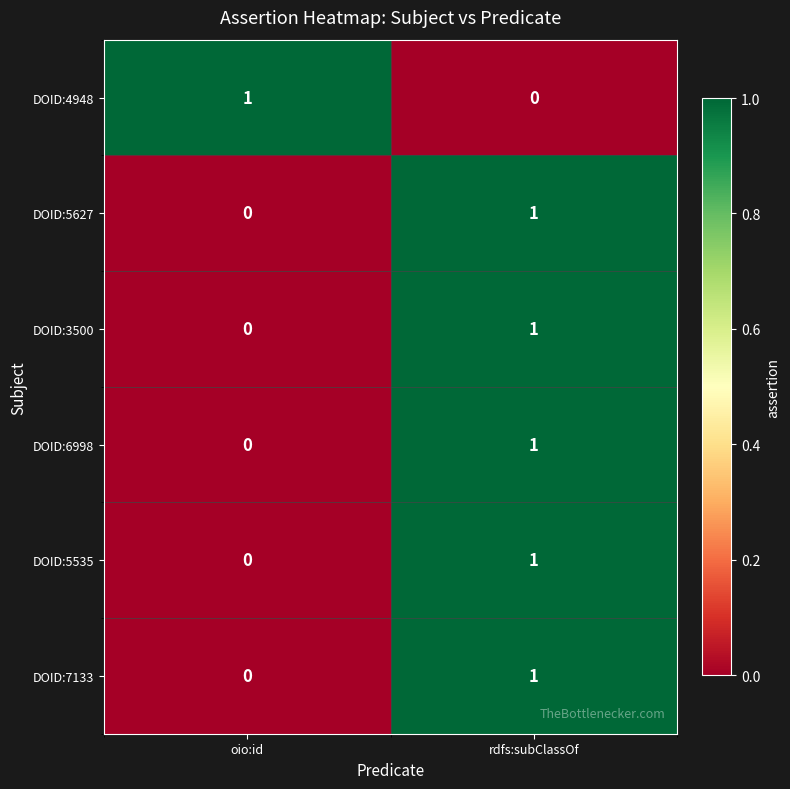

The value of DOID:5627 at oio:id is 0. True or false?

True